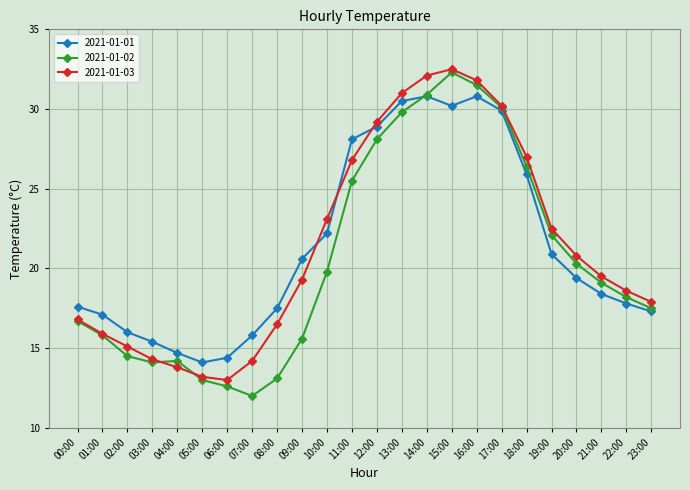

How many distinct data groups are displayed?

3